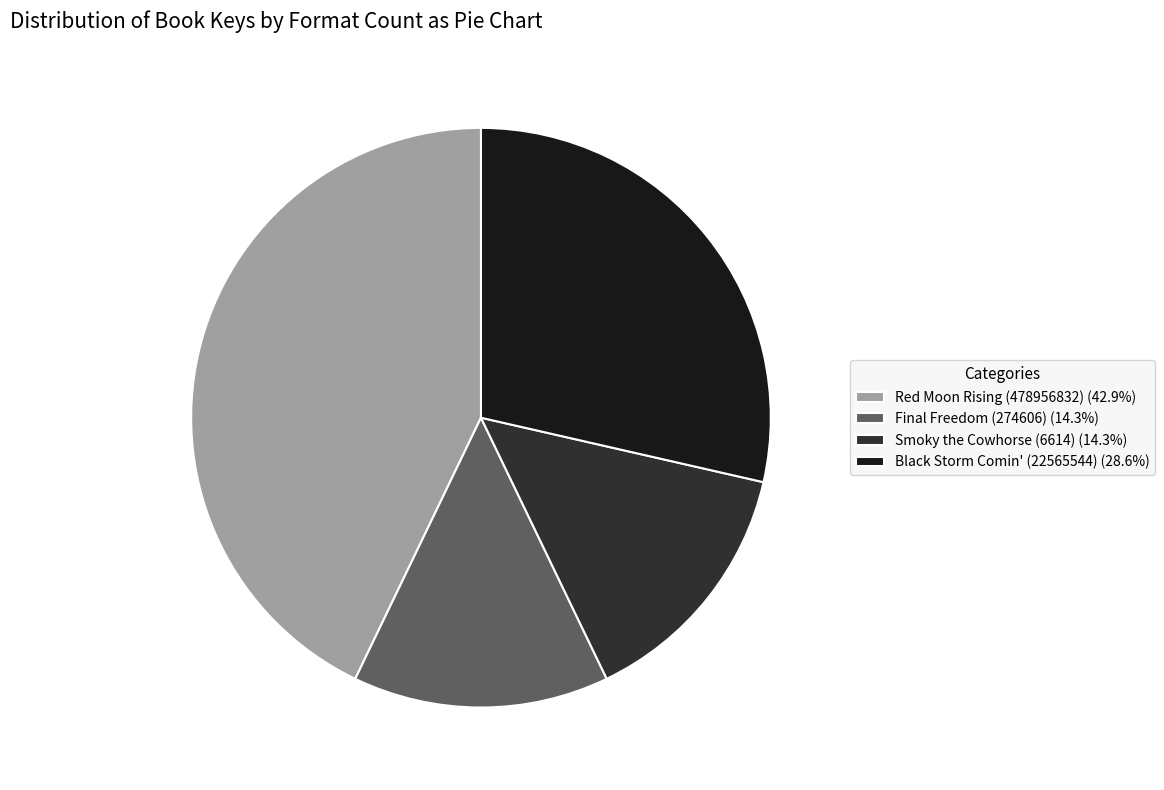

Does any single category account for the majority?

No